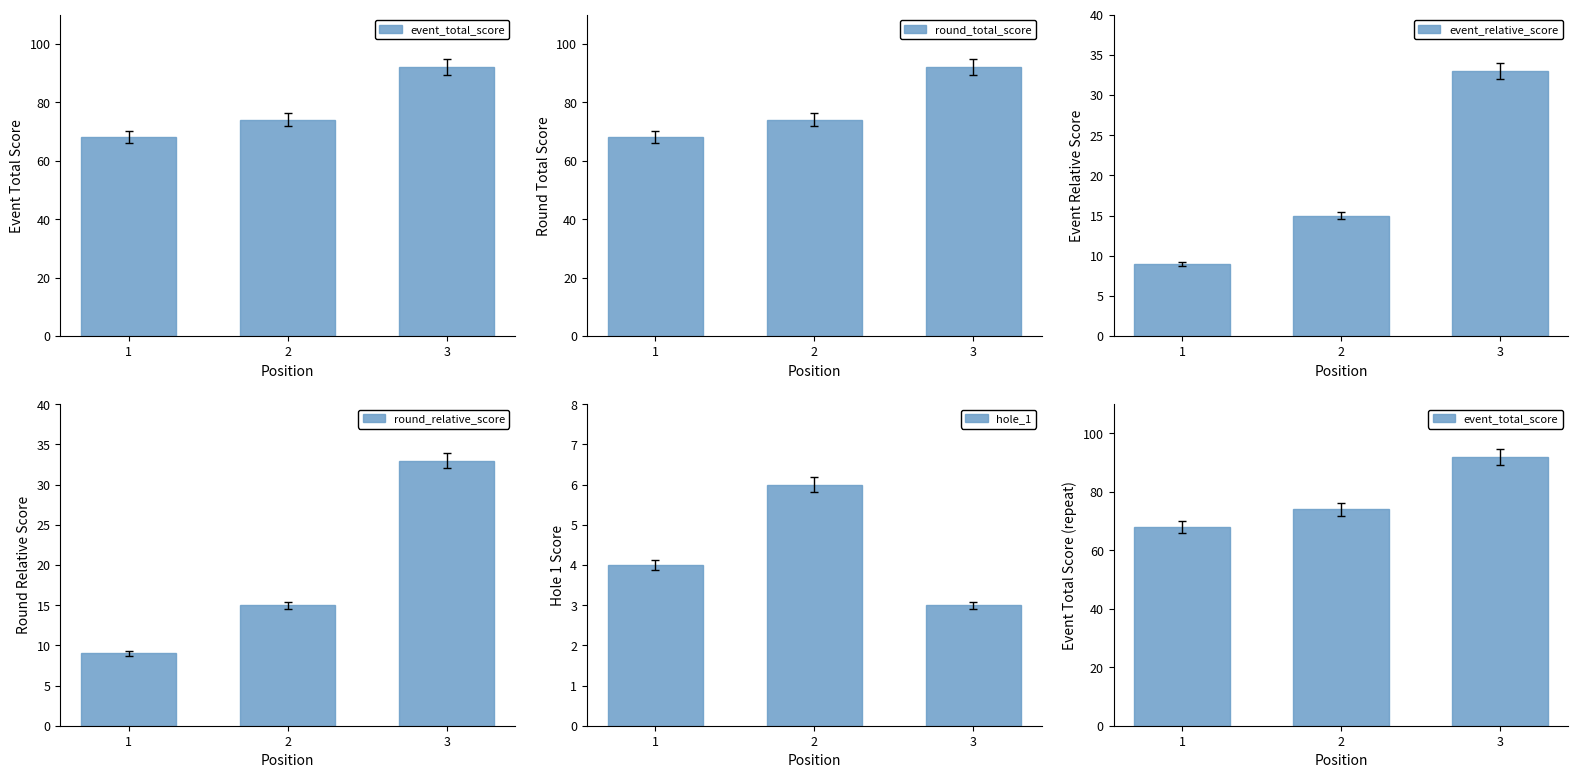

Rank the categories by round_total_score value from lowest to highest.

1, 2, 3